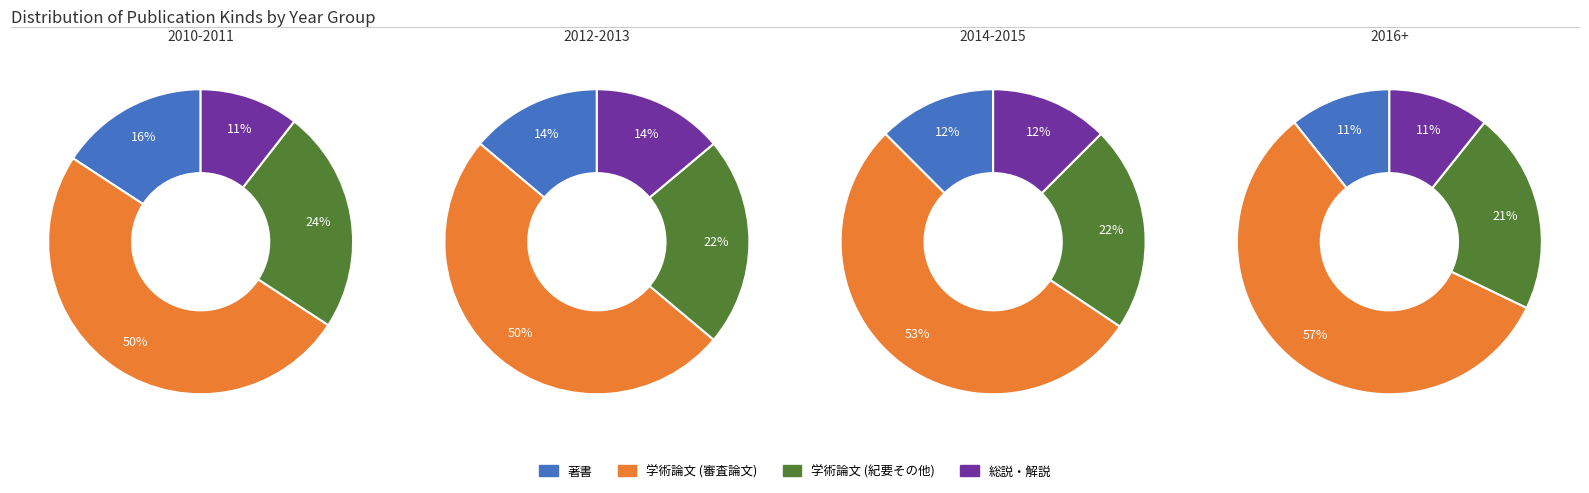

The 0 slice represents 44% of the pie. True or false?

False